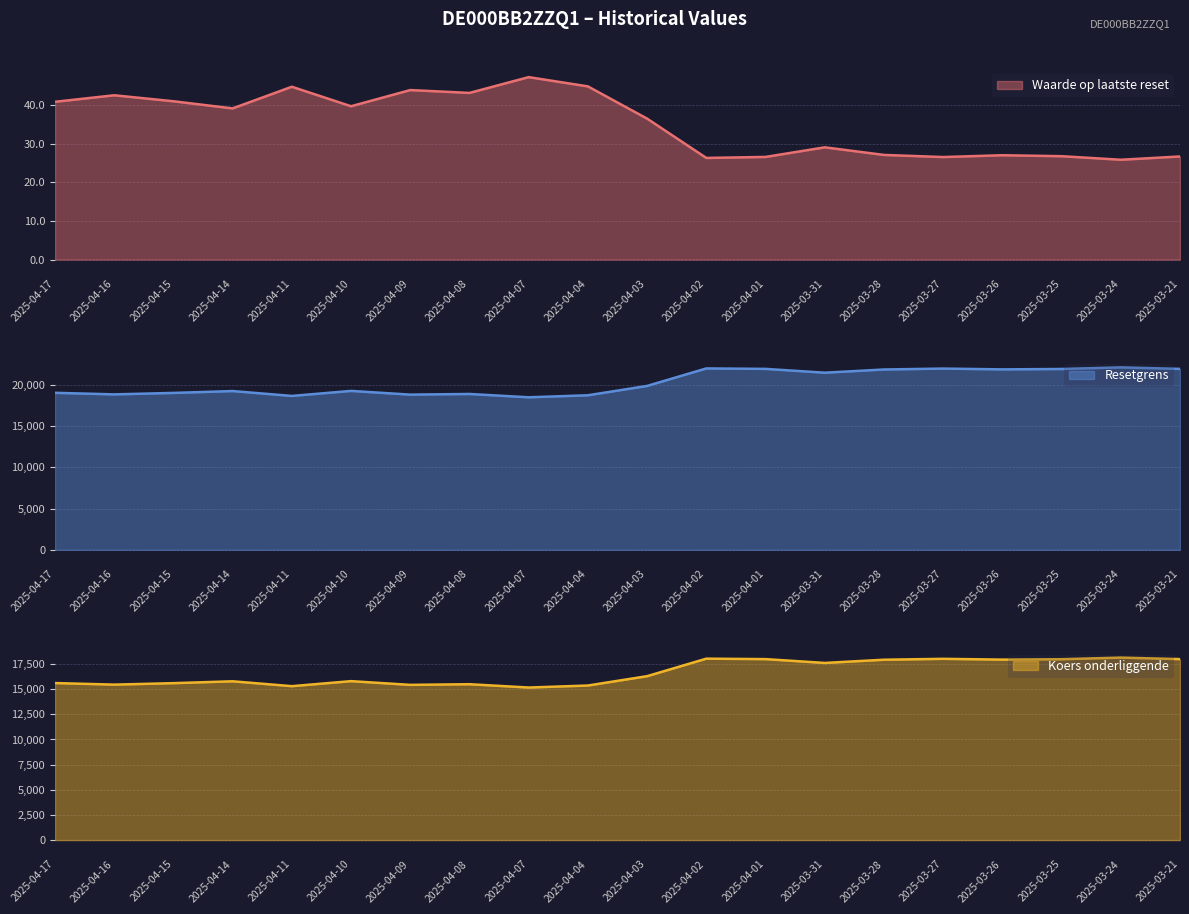

True or false: Waarde op laatste reset has a value of 62.1 at 2025-04-11.

False